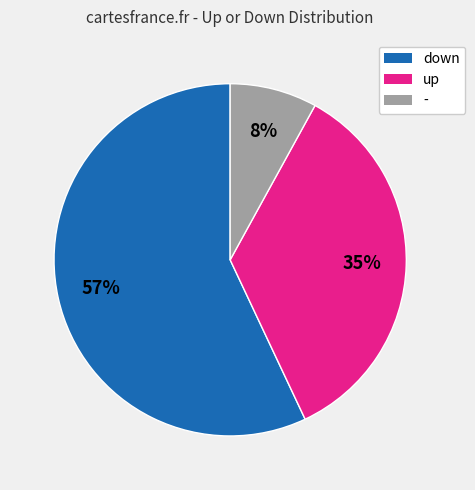

Rank the categories by value from lowest to highest.

-, up, down